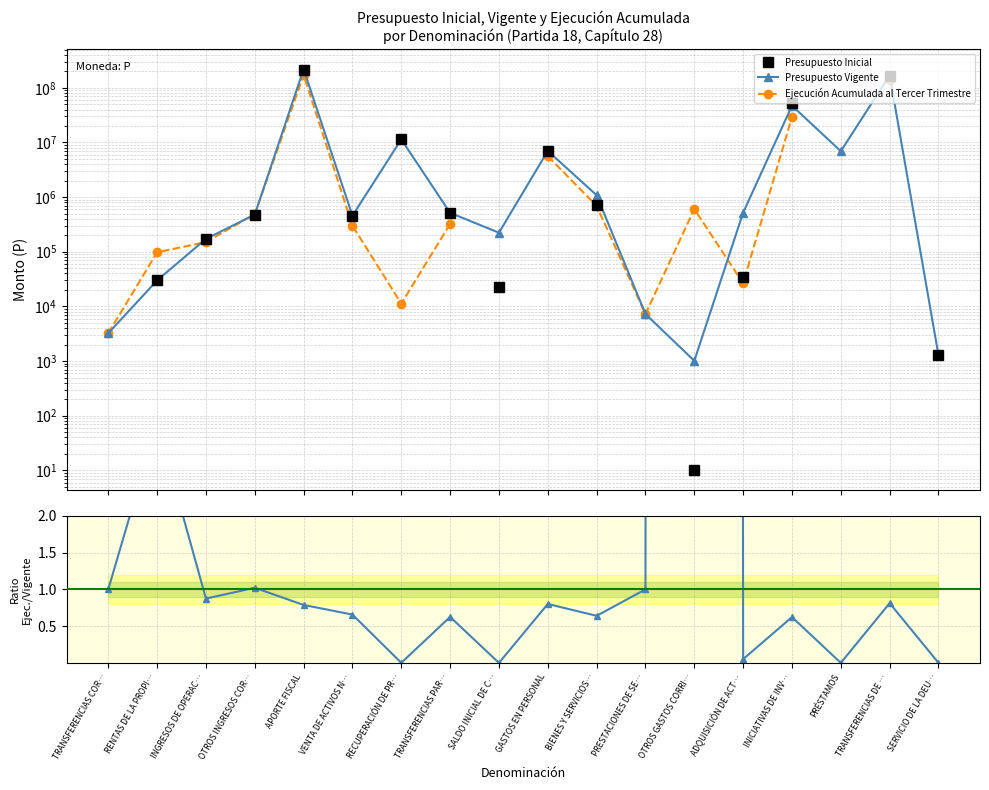

Between SALDO INICIAL DE C… and TRANSFERENCIAS DE …, which is larger?

TRANSFERENCIAS DE …